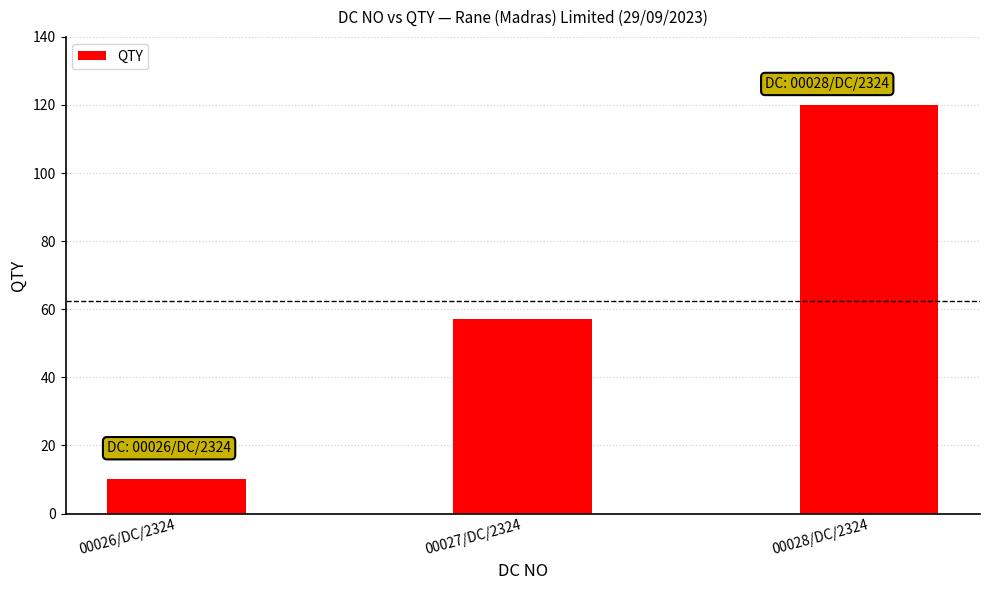

What is the smallest value displayed?

10